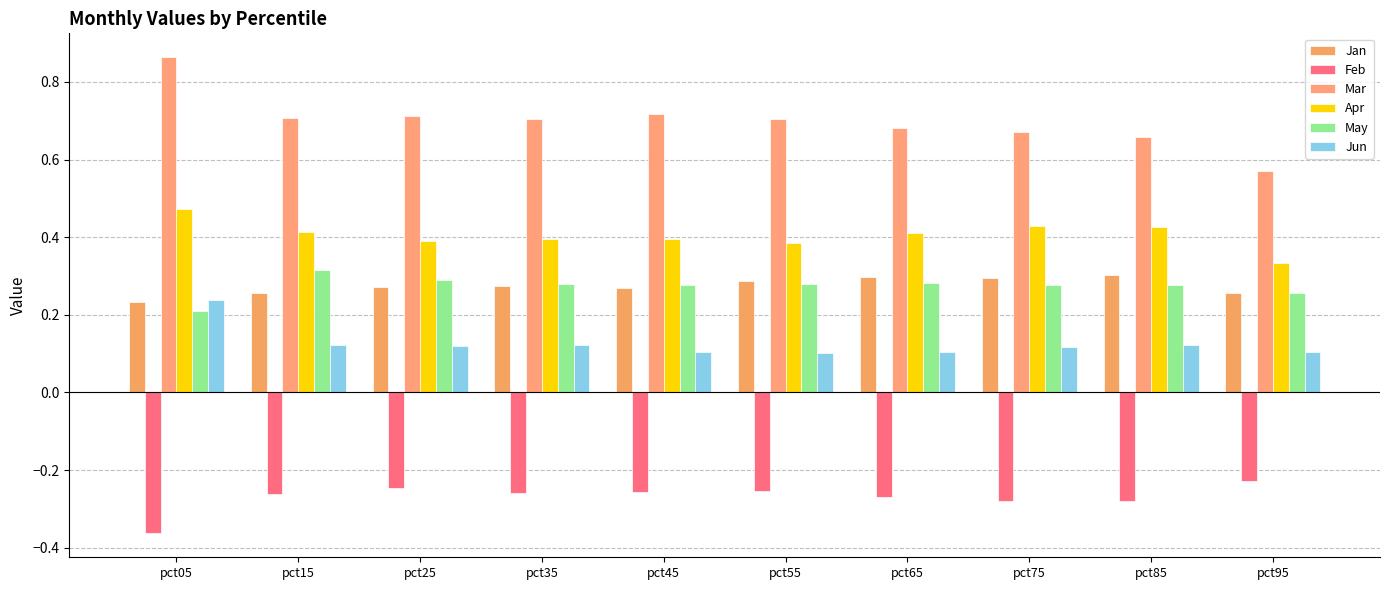

Is the value of Mar at pct35 greater than the value of Jun at pct65?

Yes